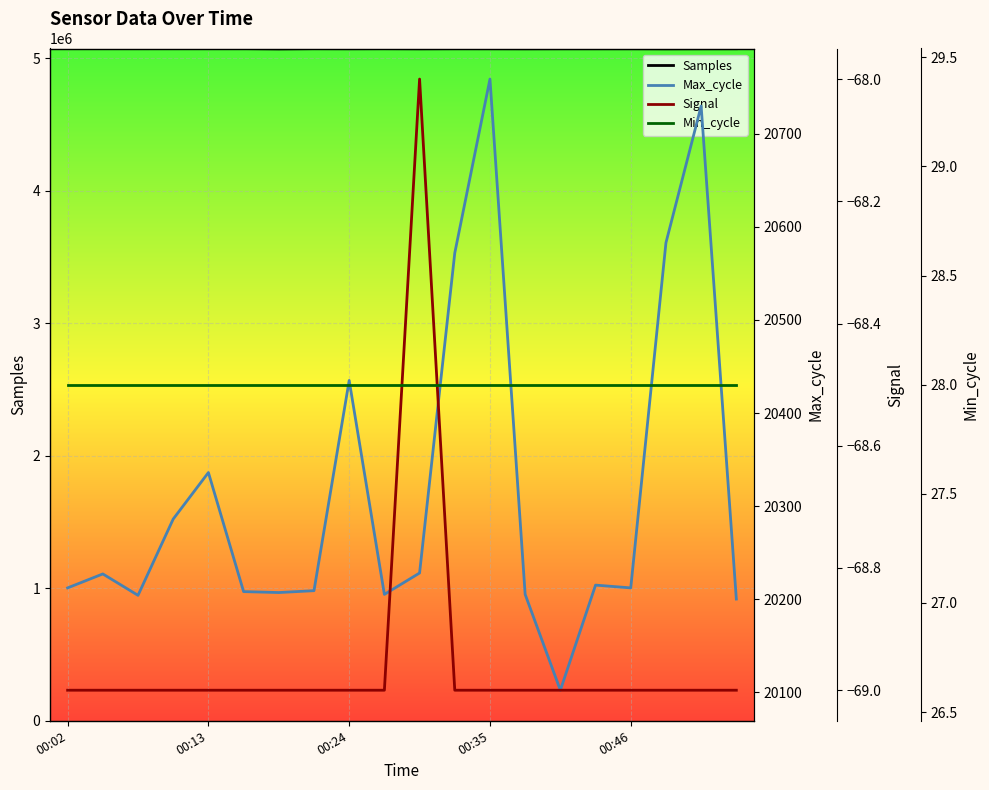

What is the minimum value for Samples?

5071211